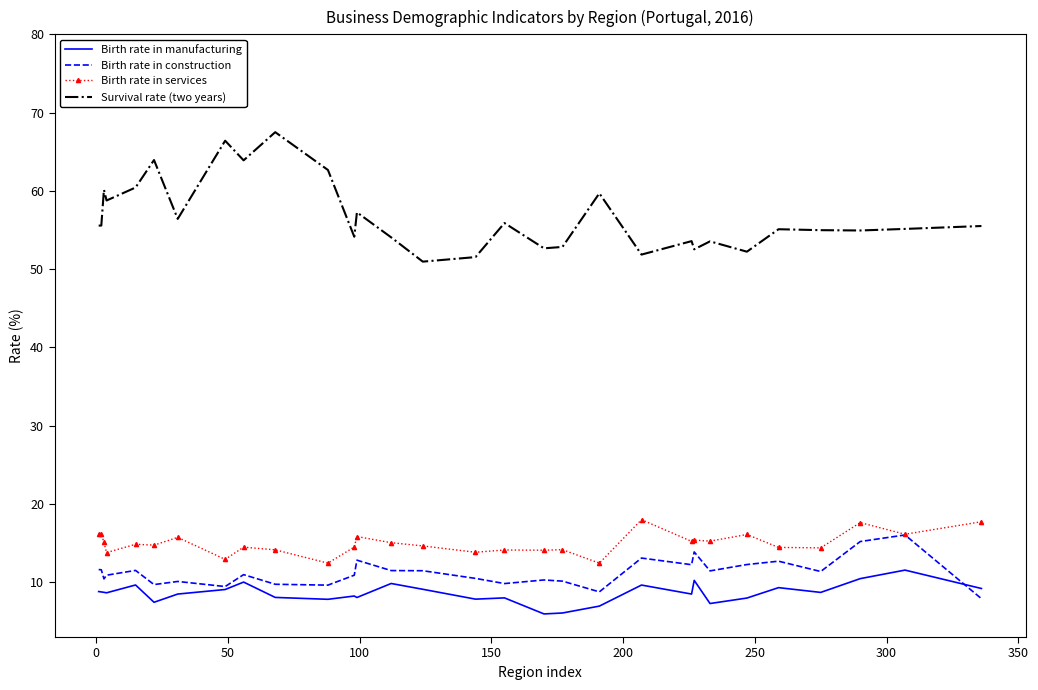

Which series has the largest total across all categories?

Survival rate (two years)